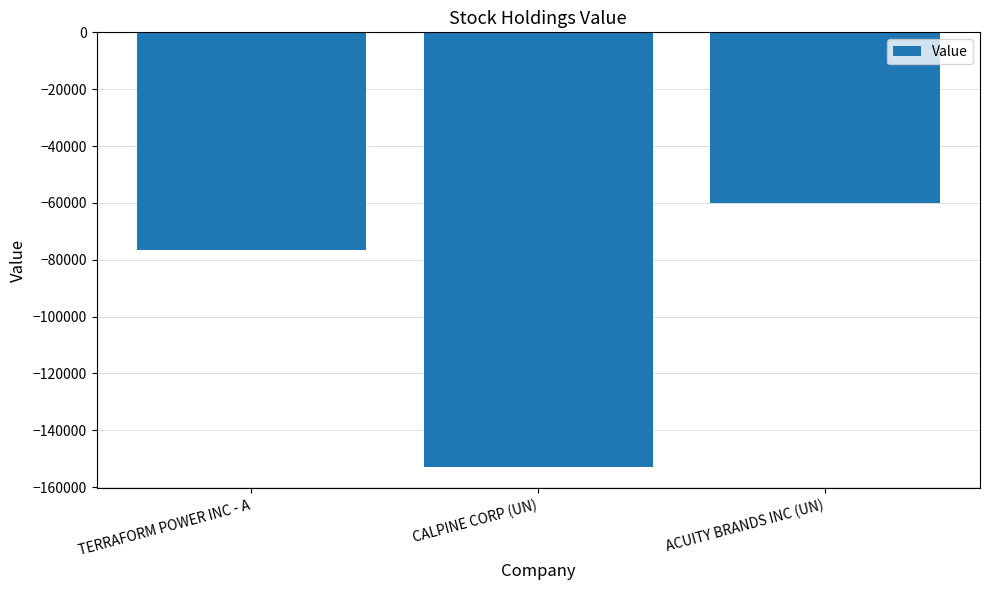

List the labels in order of value, smallest first.

CALPINE CORP (UN), TERRAFORM POWER INC - A, ACUITY BRANDS INC (UN)